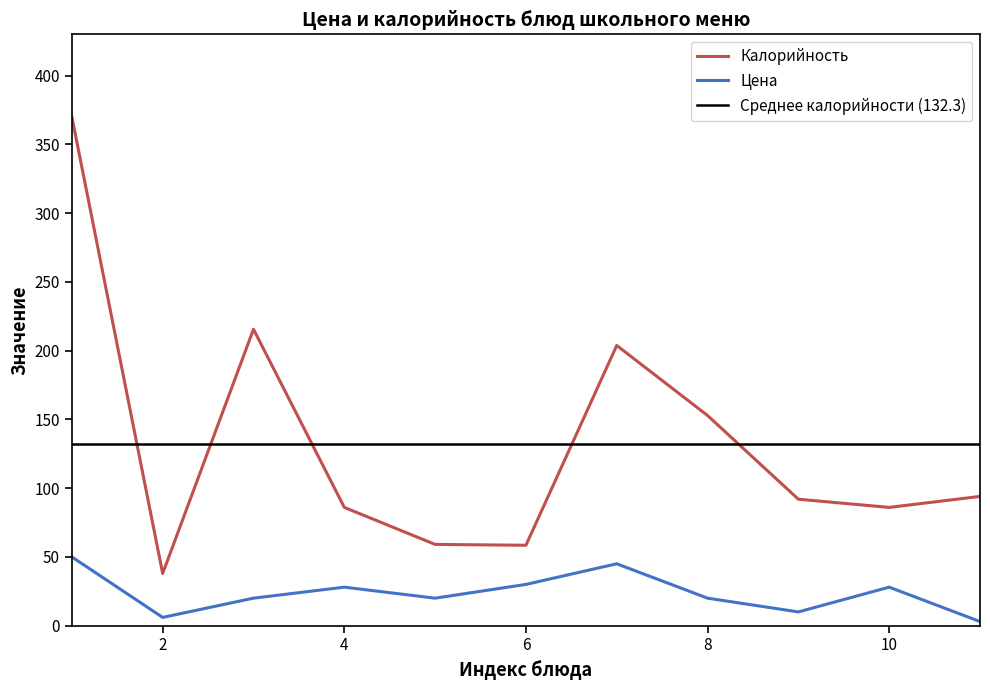

What is the smallest value displayed?

3.0